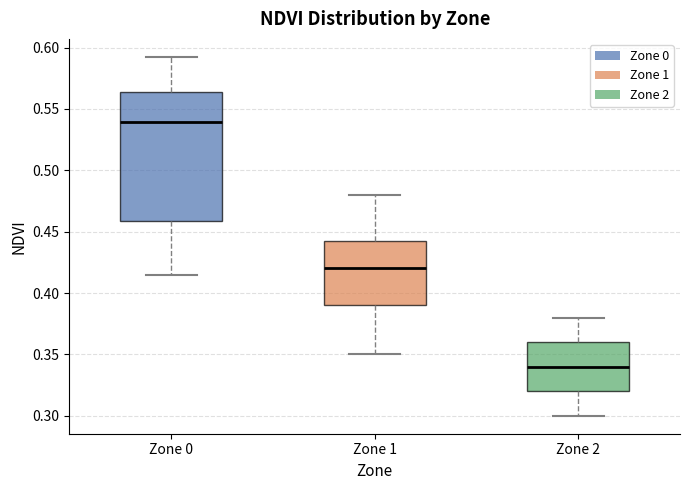

Where is the lower edge of the box for Zone 1 on the y-axis? The values are not printed on the chart, so give them approximately, as read against the axis.

0.390